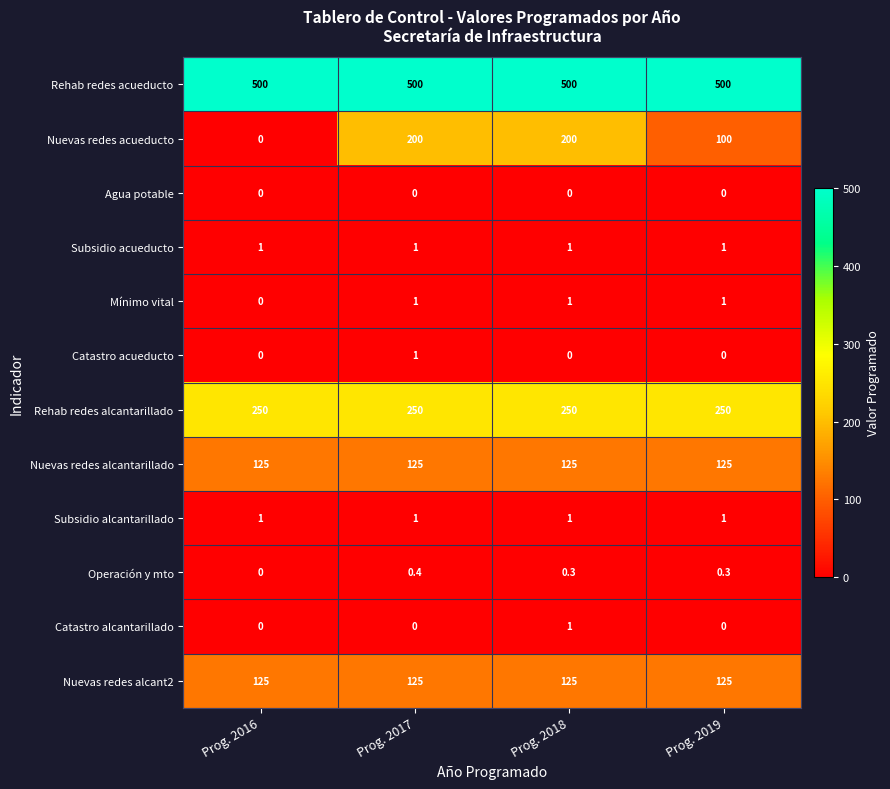

Which series has the largest total across all categories?

Rehab redes acueducto